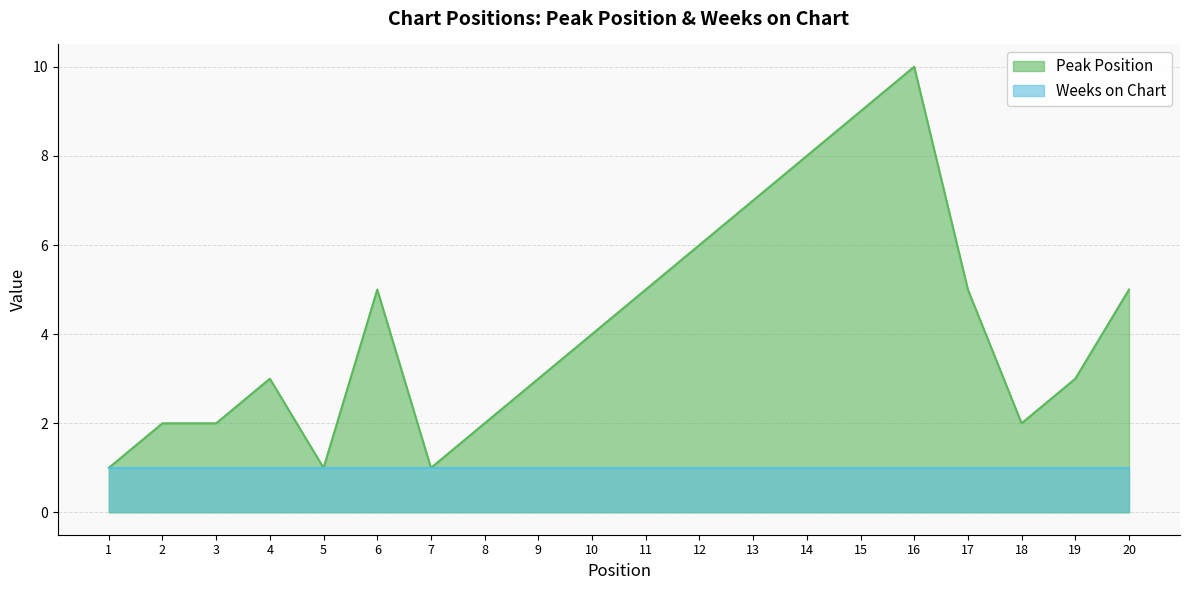

What is the approximate value at 12?

6